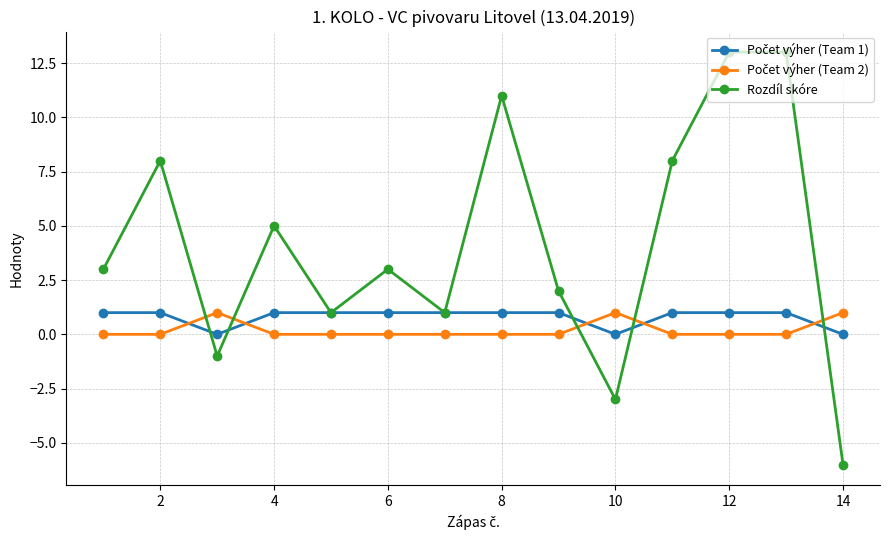

In Rozdíl skóre, how many points are lower than both neighbors (excluding endpoints)?

4